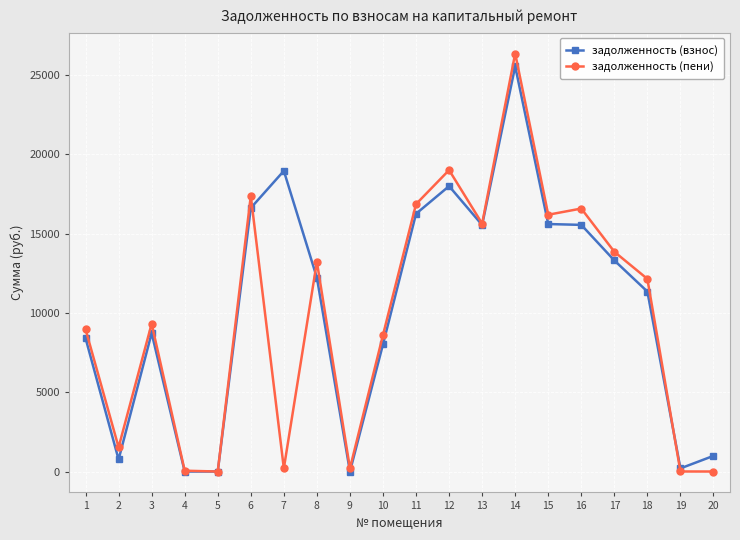

Does the chart have visible grid lines?

Yes